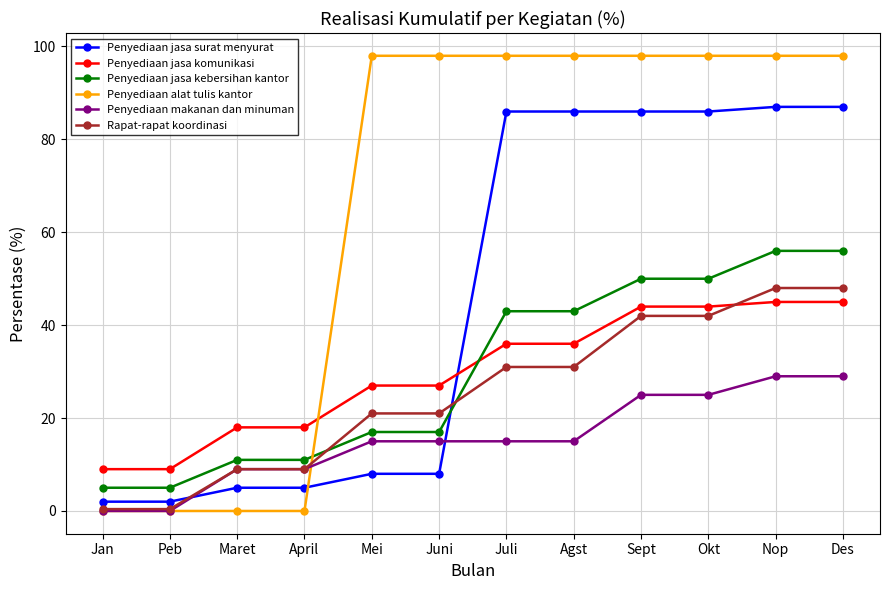

How many data points does each series have?

12